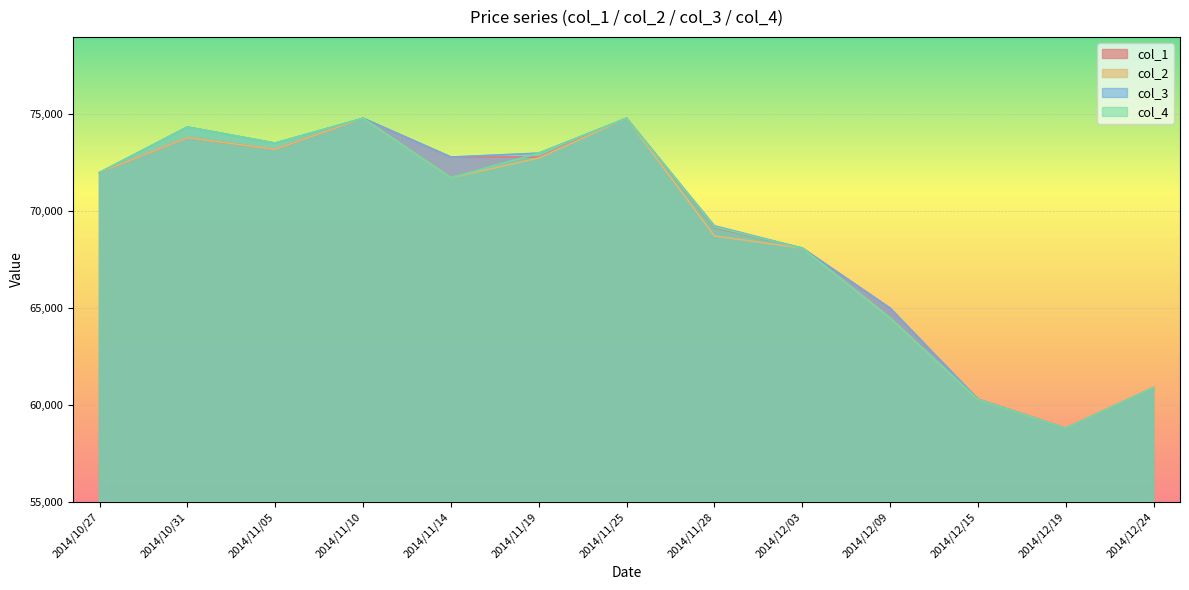

True or false: col_3 and col_1 cross at least once.

False